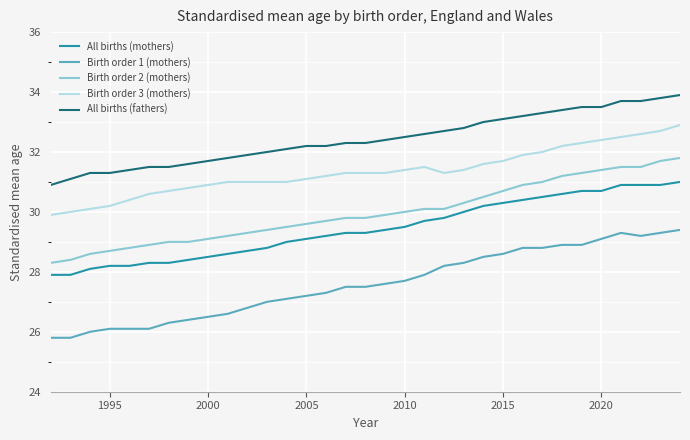

How many categories are shown in the chart?

33